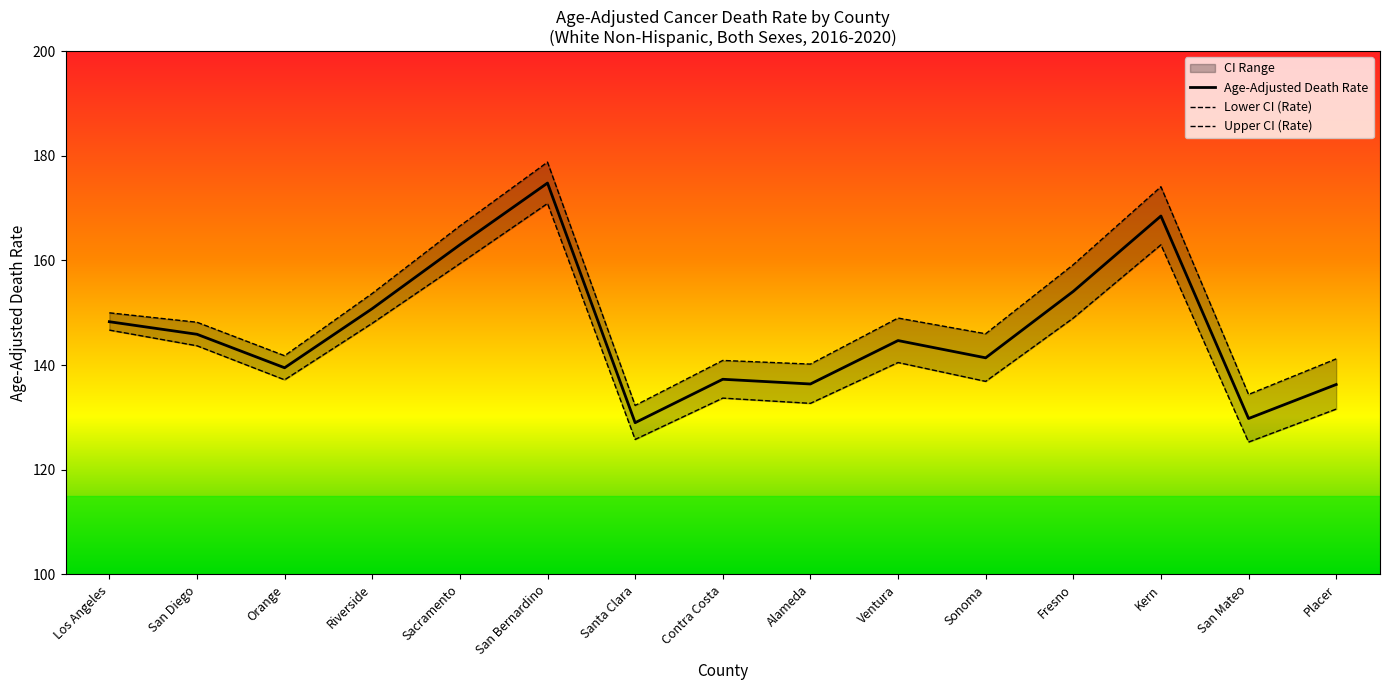

Which series has the widest spread of values?

Upper CI (Rate)